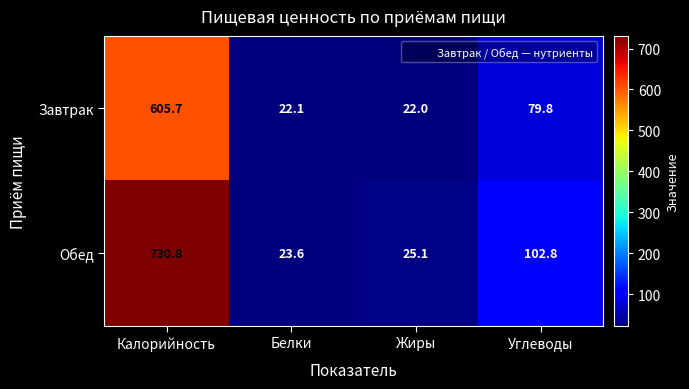

Which category has the lowest value across all series?

Жиры